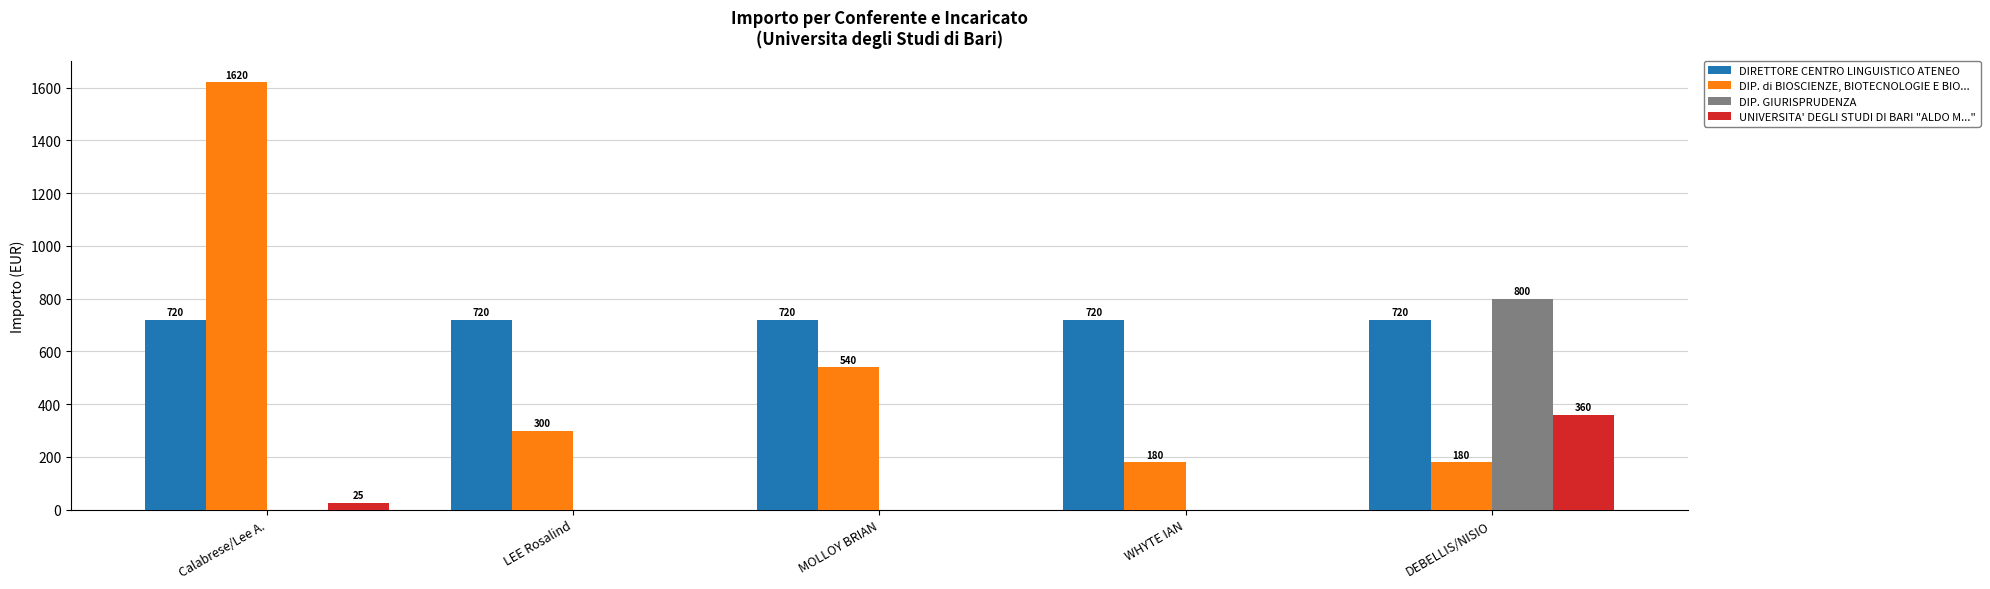

What is the sum of all DIP. GIURISPRUDENZA values?

800